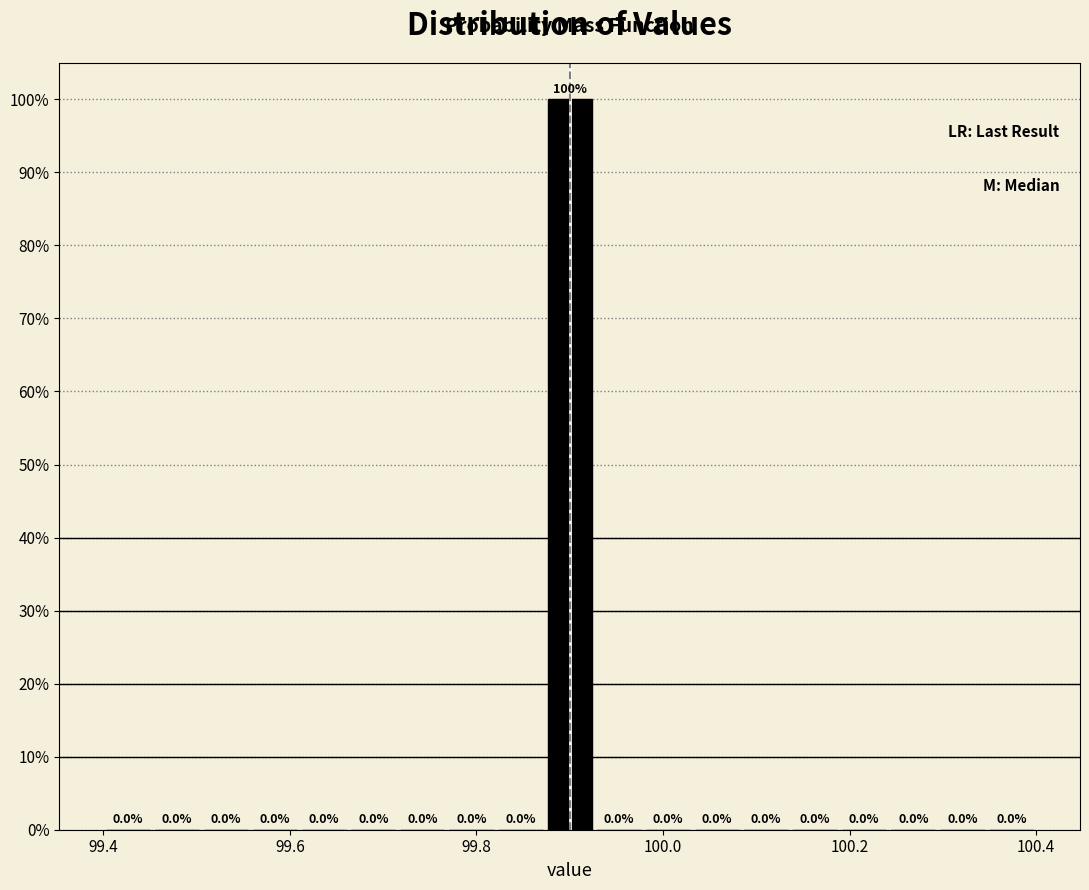

Around what value on the x-axis is the tallest bar? Give the approximate position of its centre, as read against the axis.

99.90